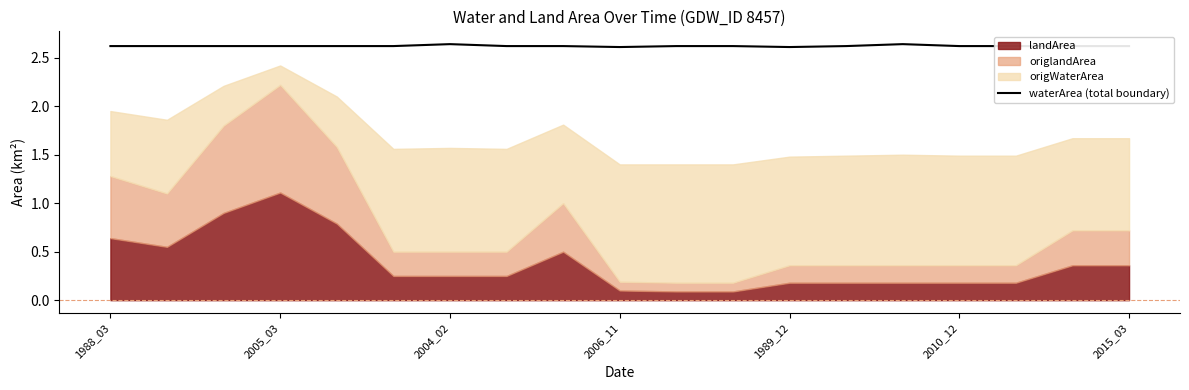

True or false: waterArea (total boundary) has a value of 3.7 at 2004_02.

False